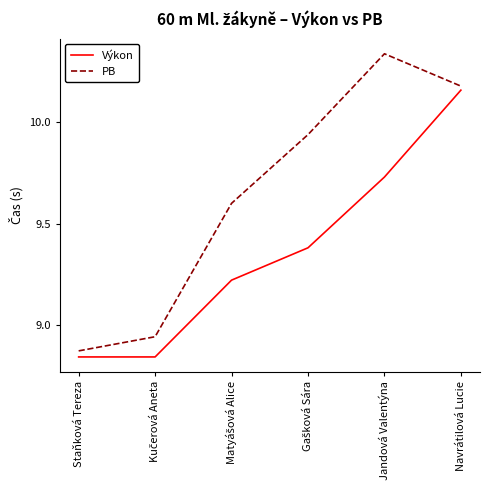

At which label does PB reach its minimum?

Staňková Tereza